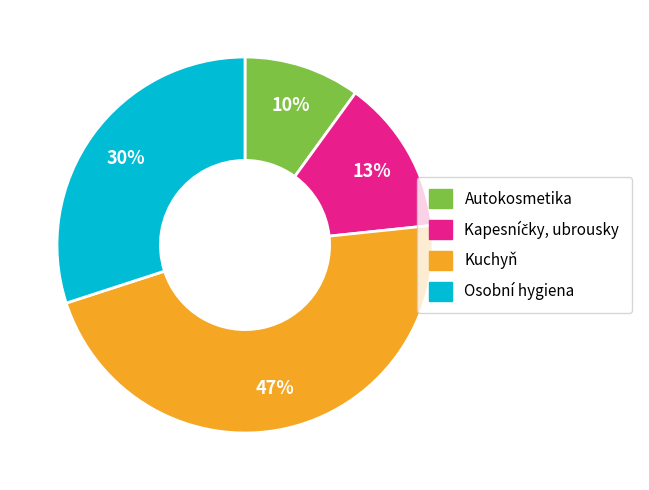

What is the smallest slice in the pie chart?

Autokosmetika